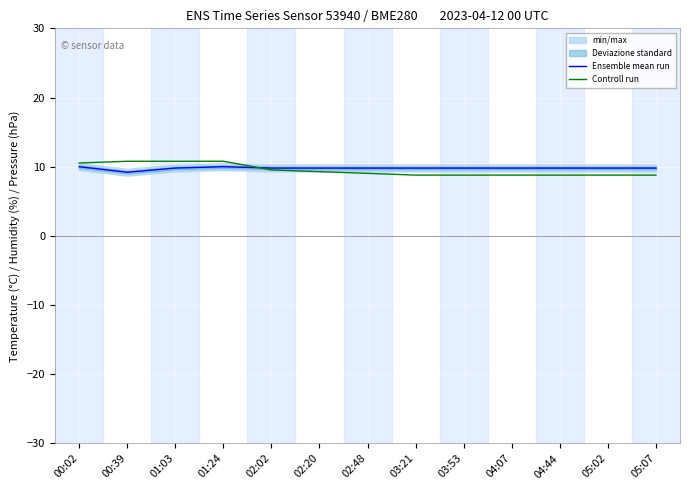

True or false: Controll run has more than 0 points higher than both neighbors.

False